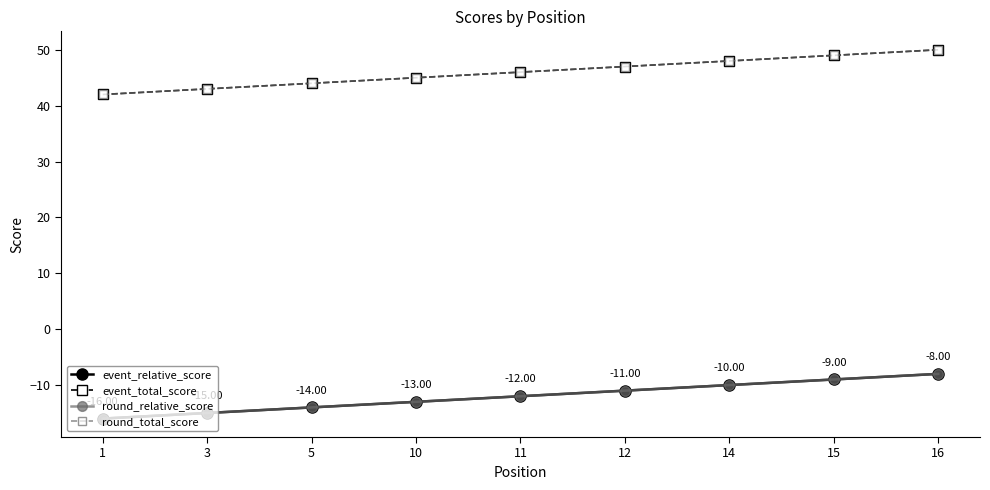

What is the total value across all series at 16?

84